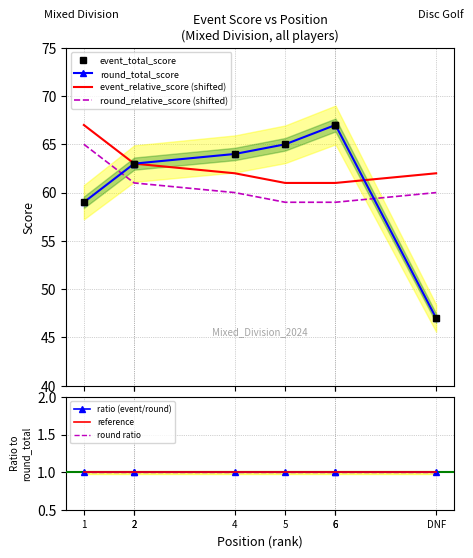

Which category has the highest value in the event_total_score series?

6